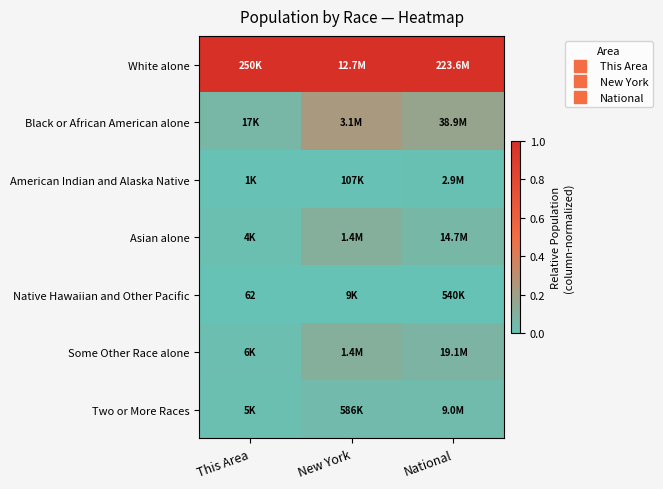

At which label is Two or More Races closest to 0?

This Area